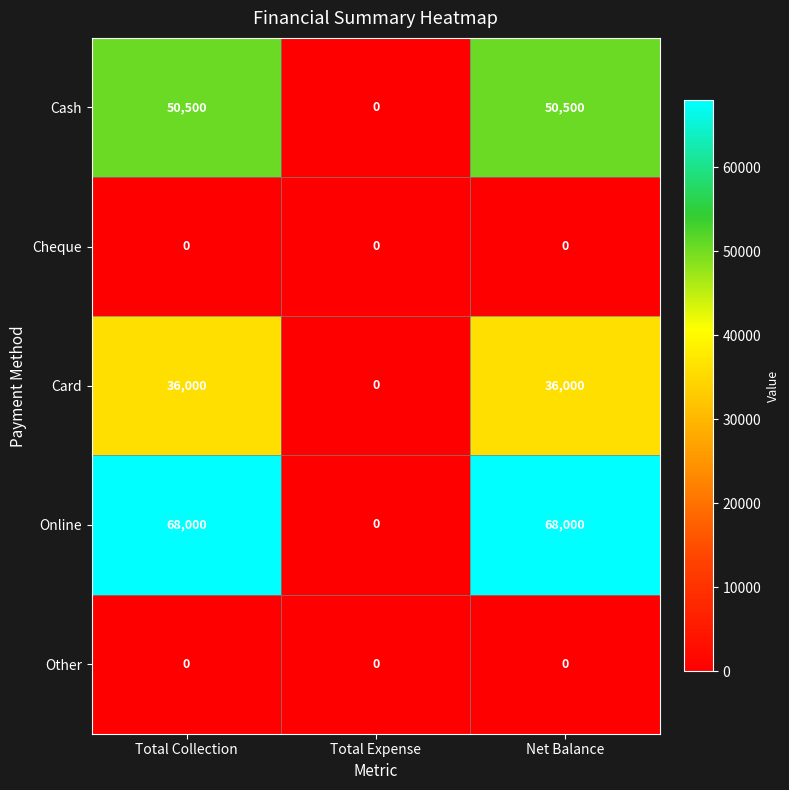

What is the total value across all series at Net Balance?

154500